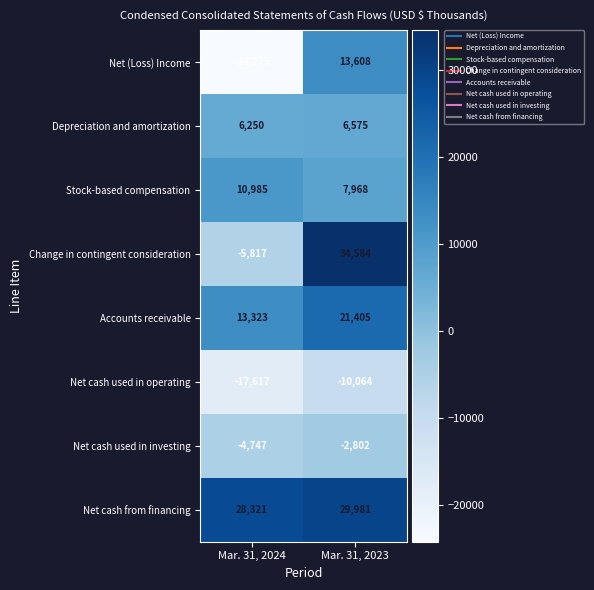

At how many categories does at least one series exceed 28284?

2